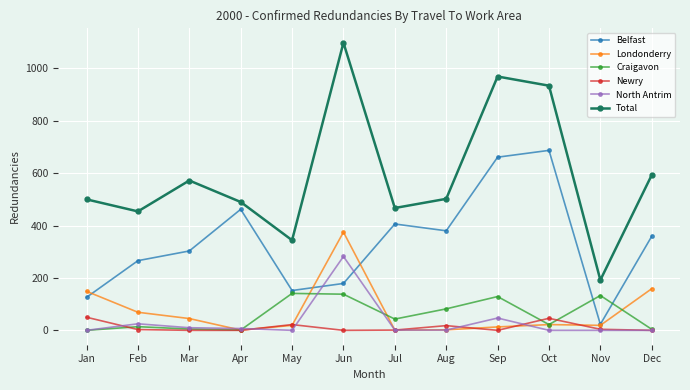

Which series has the widest spread of values?

Total